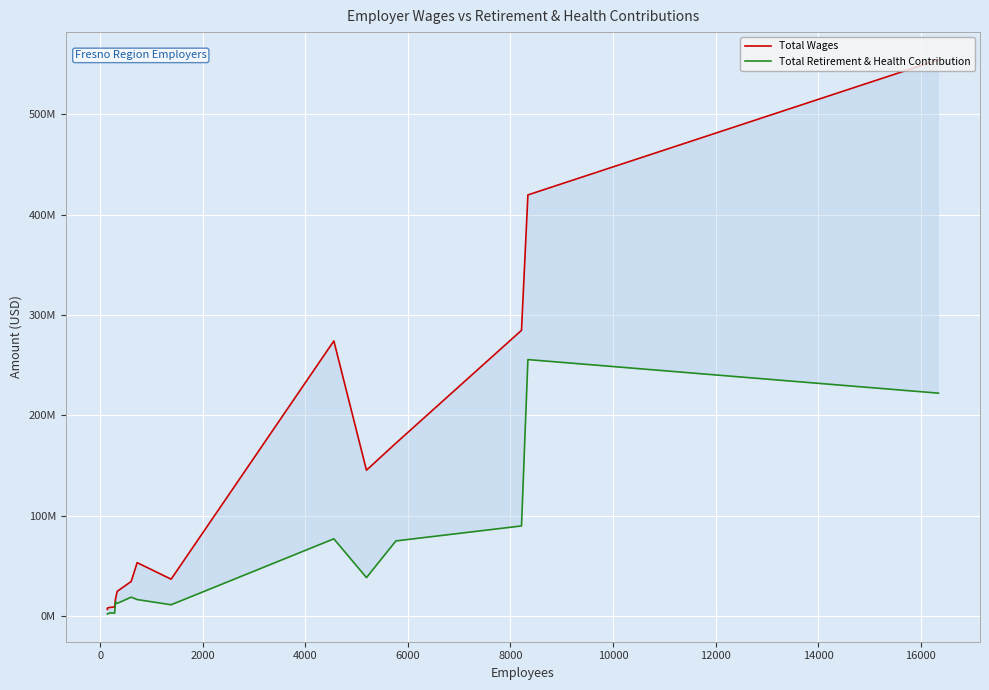

What is the average value of the Total Retirement & Health Contribution series?

55944826.6